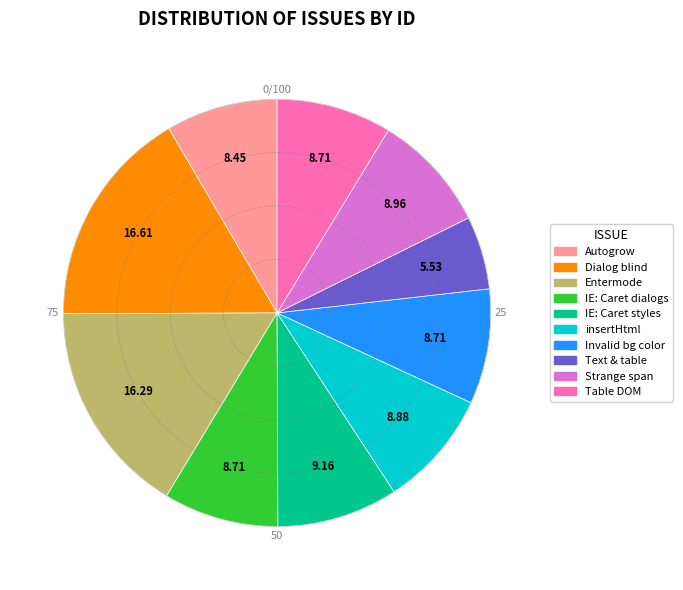

Is there any slice that represents more than half of the pie?

No